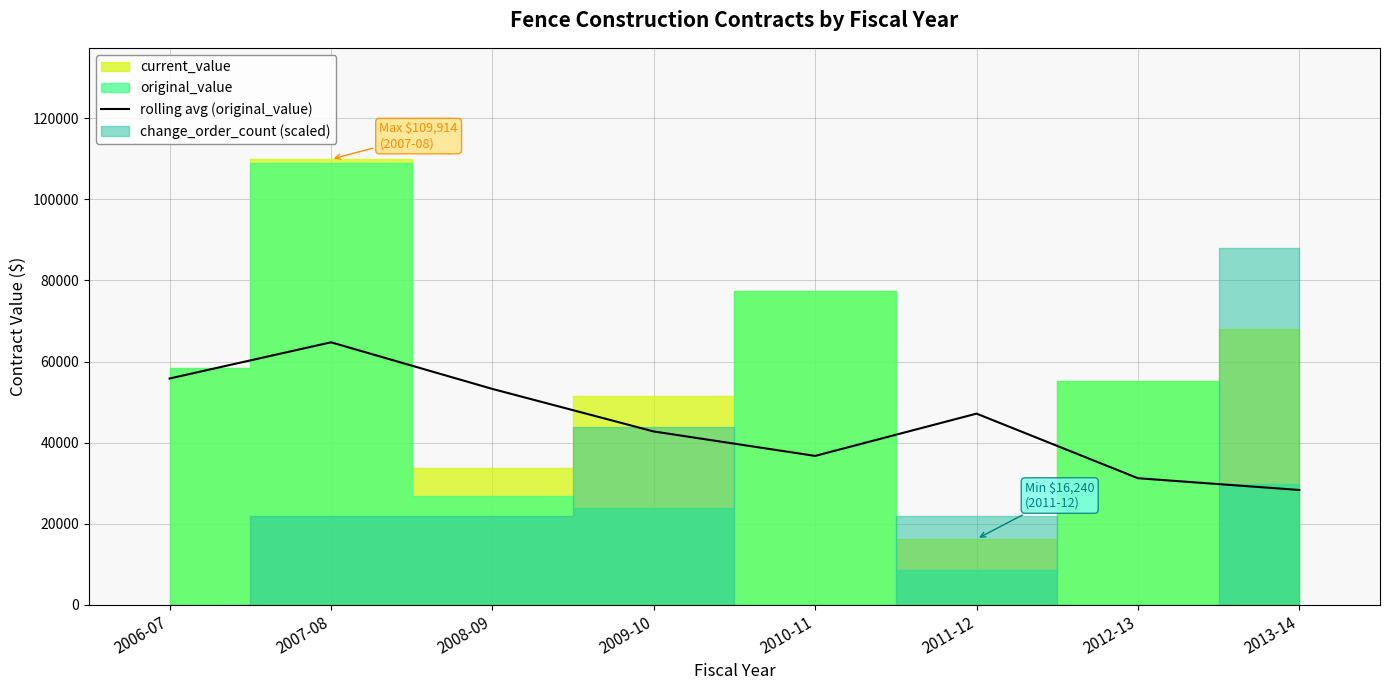

The value of rolling avg (original_value) at 2007-08 is 41477.6. True or false?

False